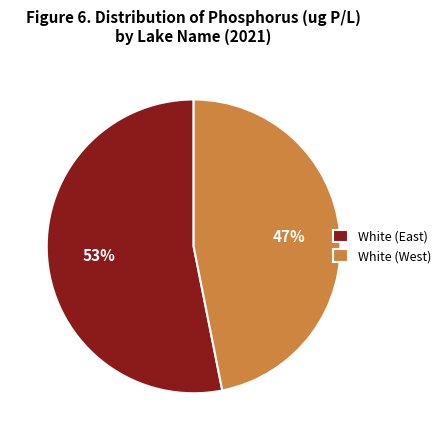

How many segments does this pie chart have?

2